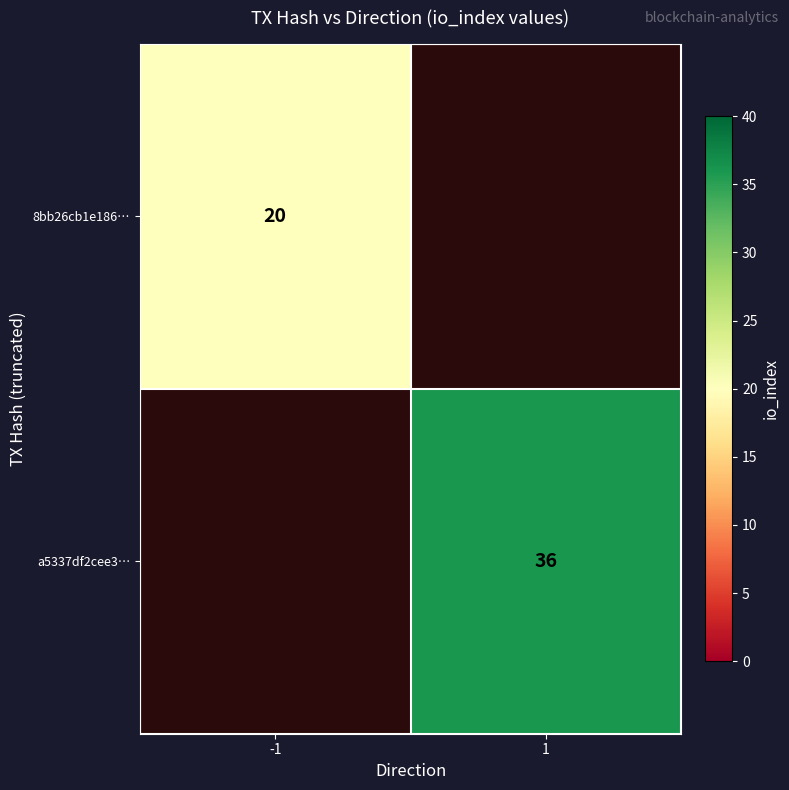

The 8bb26cb1e186… series shows 34 at -1. True or false?

False